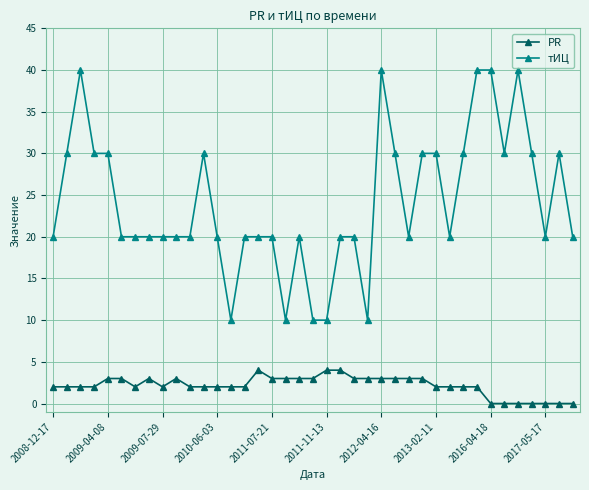

How many distinct data groups are displayed?

2